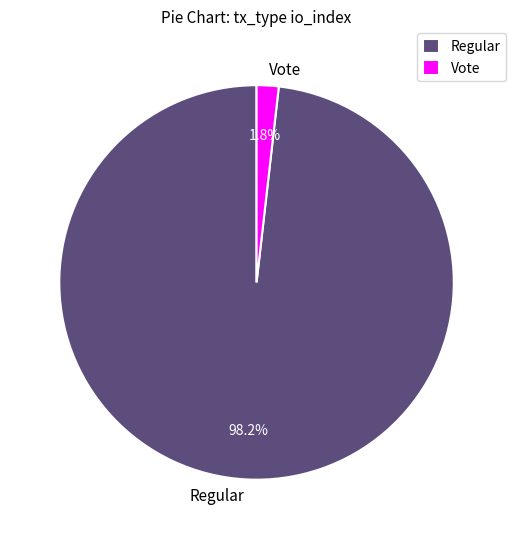

Which slice is the smallest?

Vote